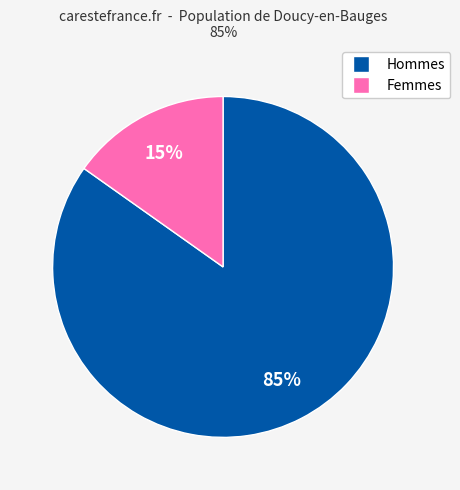

How many slices are in this pie chart?

2